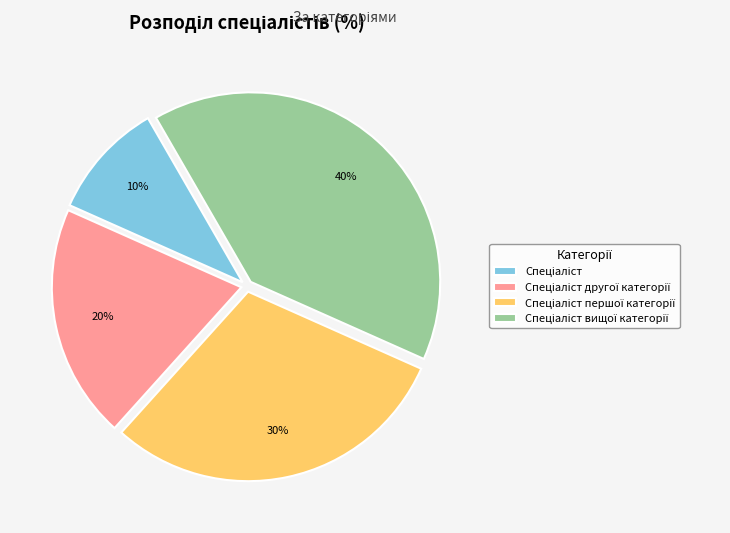

Is there a majority slice in this chart?

No